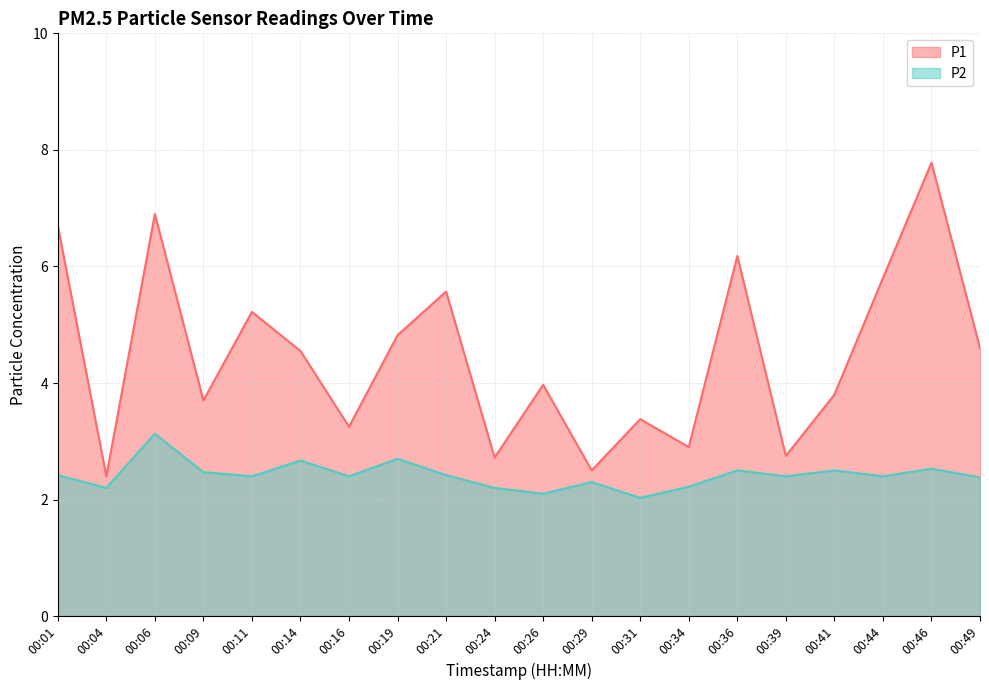

What is the value of the P2 point at the 3rd from the left?

3.1